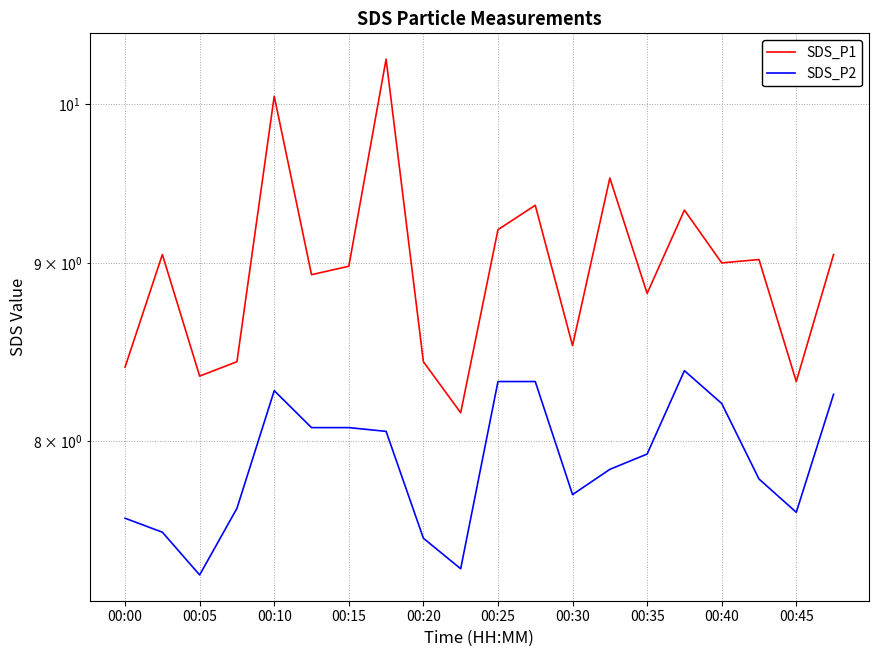

True or false: SDS_P2 has a value of 13.1 at 00:20.

False